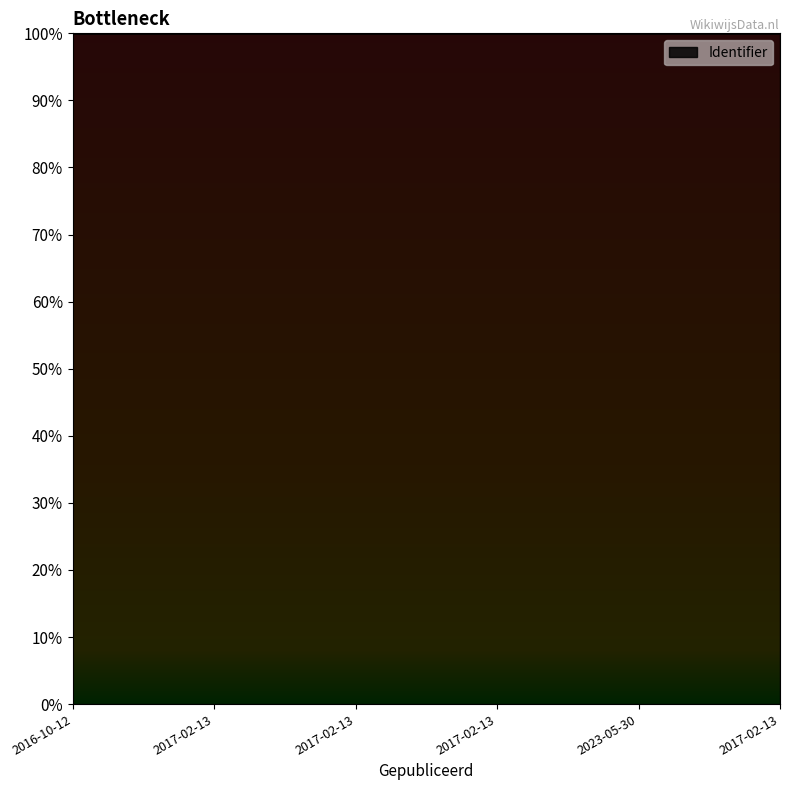

The chart shows a value of 5091167.3 at 2017-02-13. True or false?

False